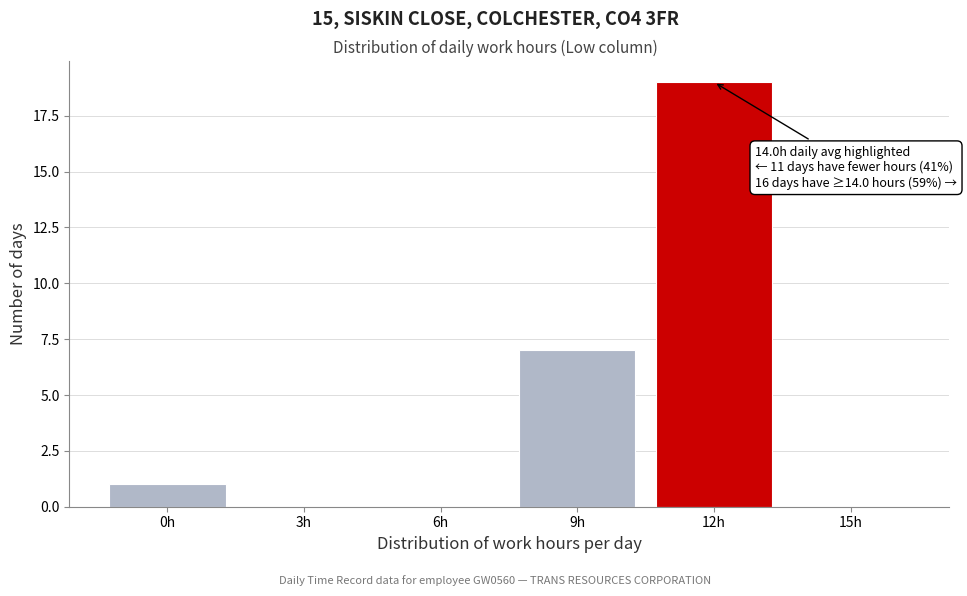

Reading left to right, transcribe all the data shown in this chart.

0h=1	3h=0	6h=0	9h=7	12h=19	15h=0